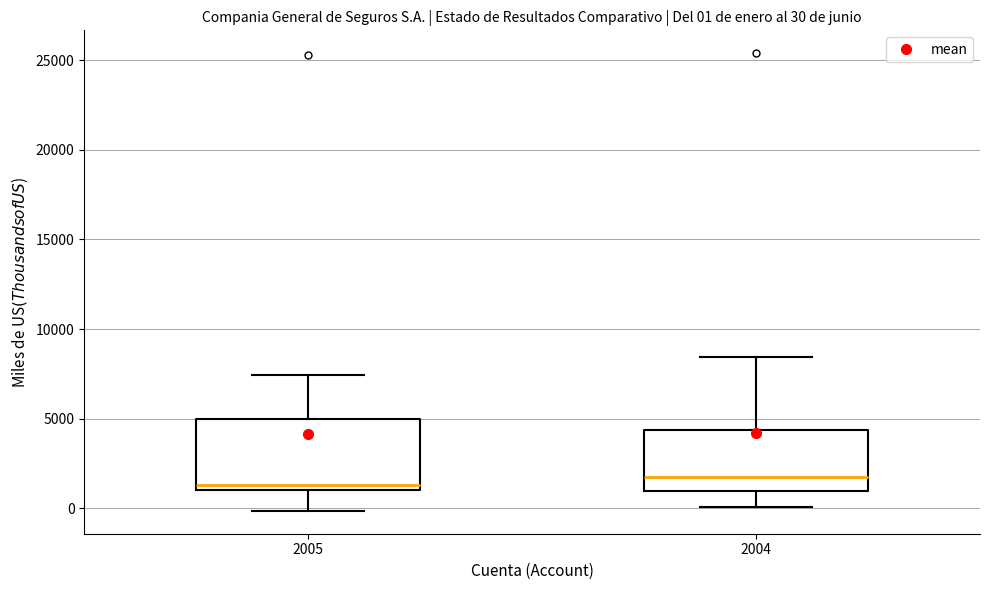

Comparing the boxes themselves (not the whiskers), which one is the tallest?

2005